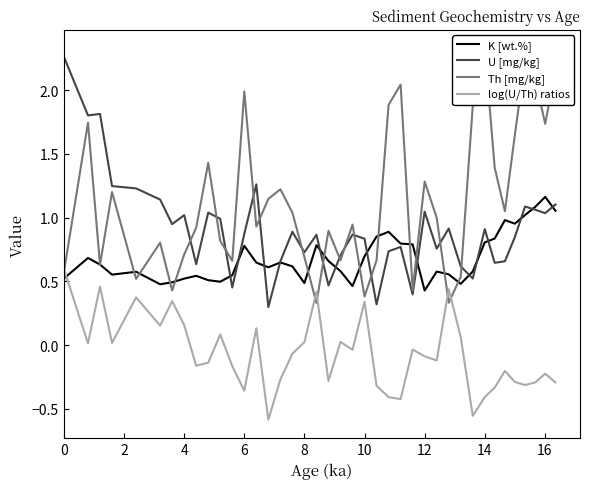

How many times do U [mg/kg] and Th [mg/kg] cross each other?

13